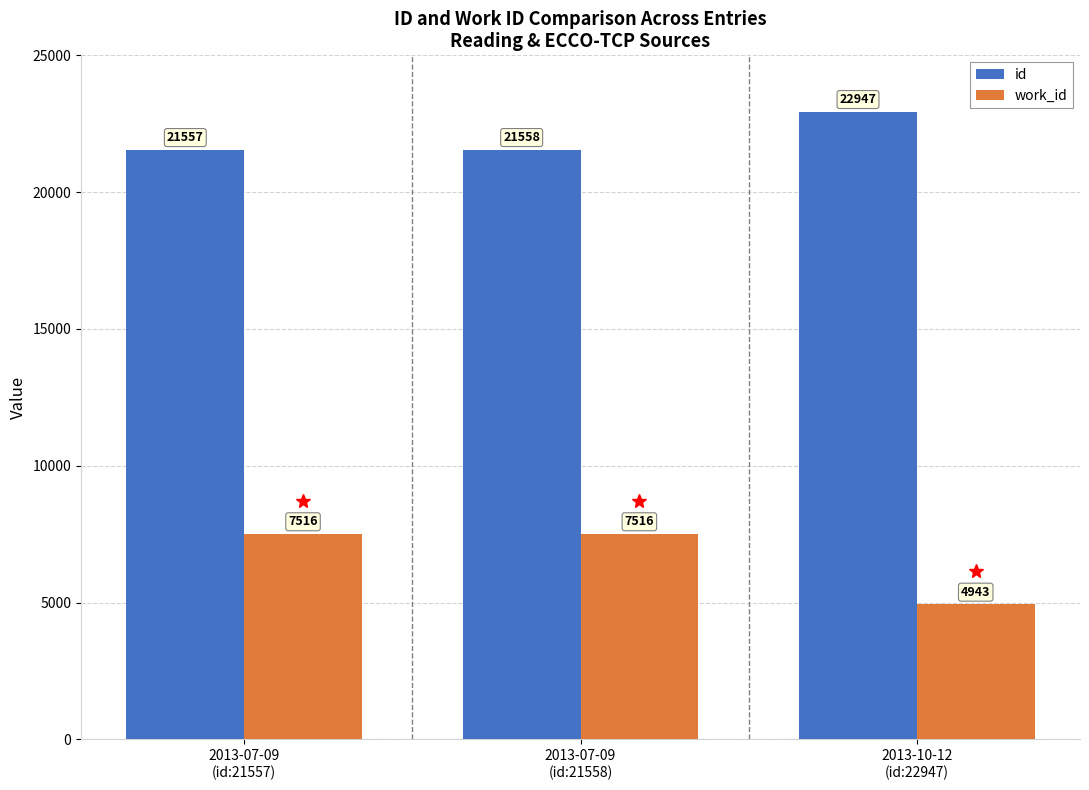

What is the label of the 3rd bar from the left?

2013-10-12
(id:22947)